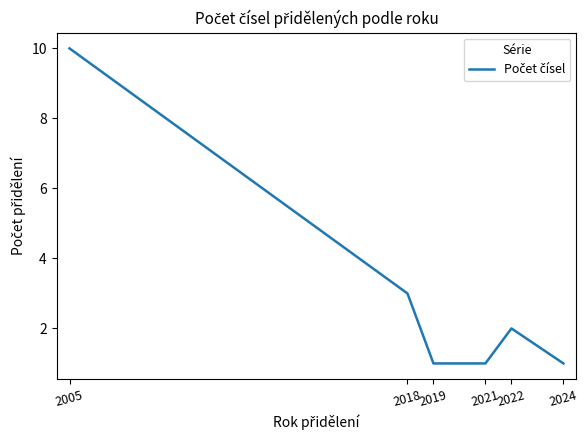

What is the difference between the maximum and minimum values?

9